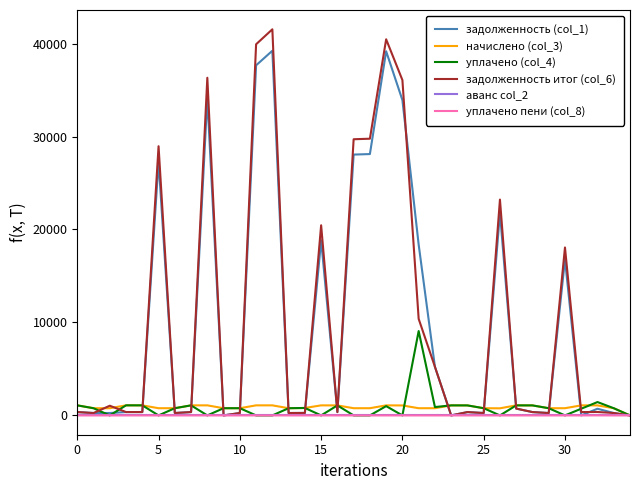

What is the maximum value shown in the chart?

41532.6